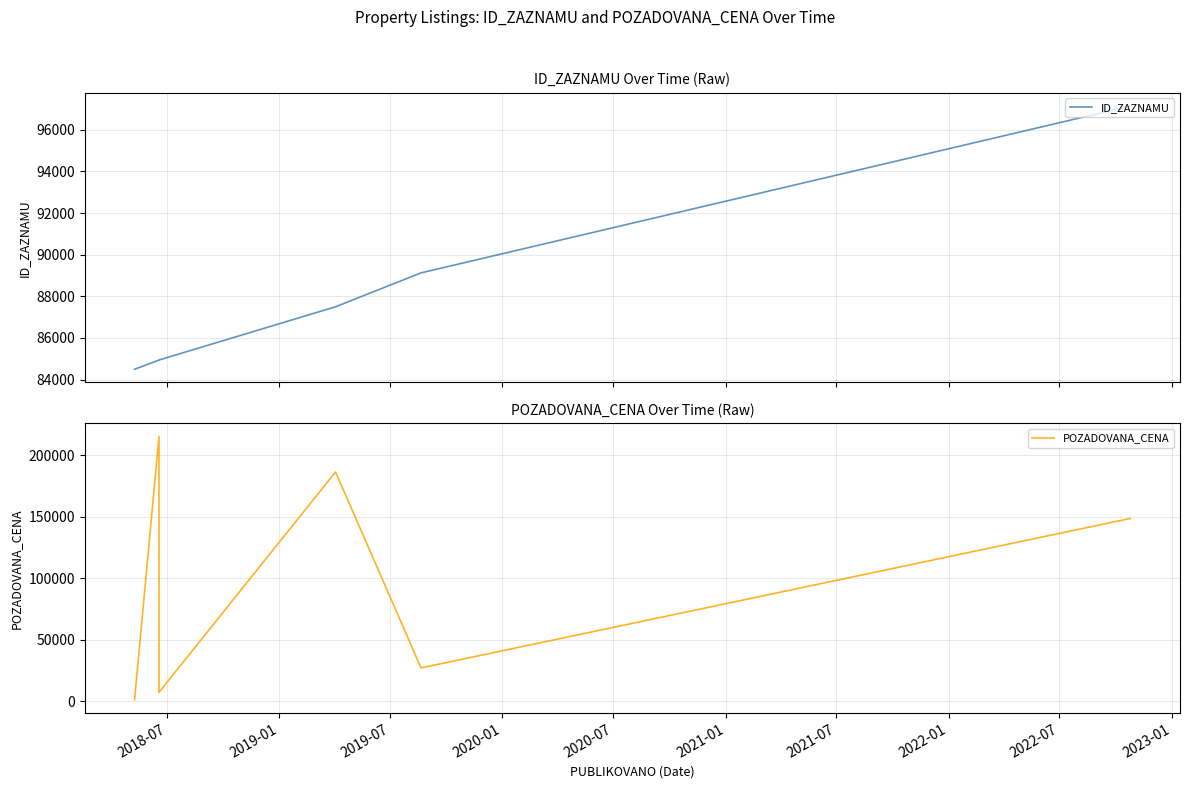

At 2018-07, list the series in order from smallest to largest.

POZADOVANA_CENA, ID_ZAZNAMU